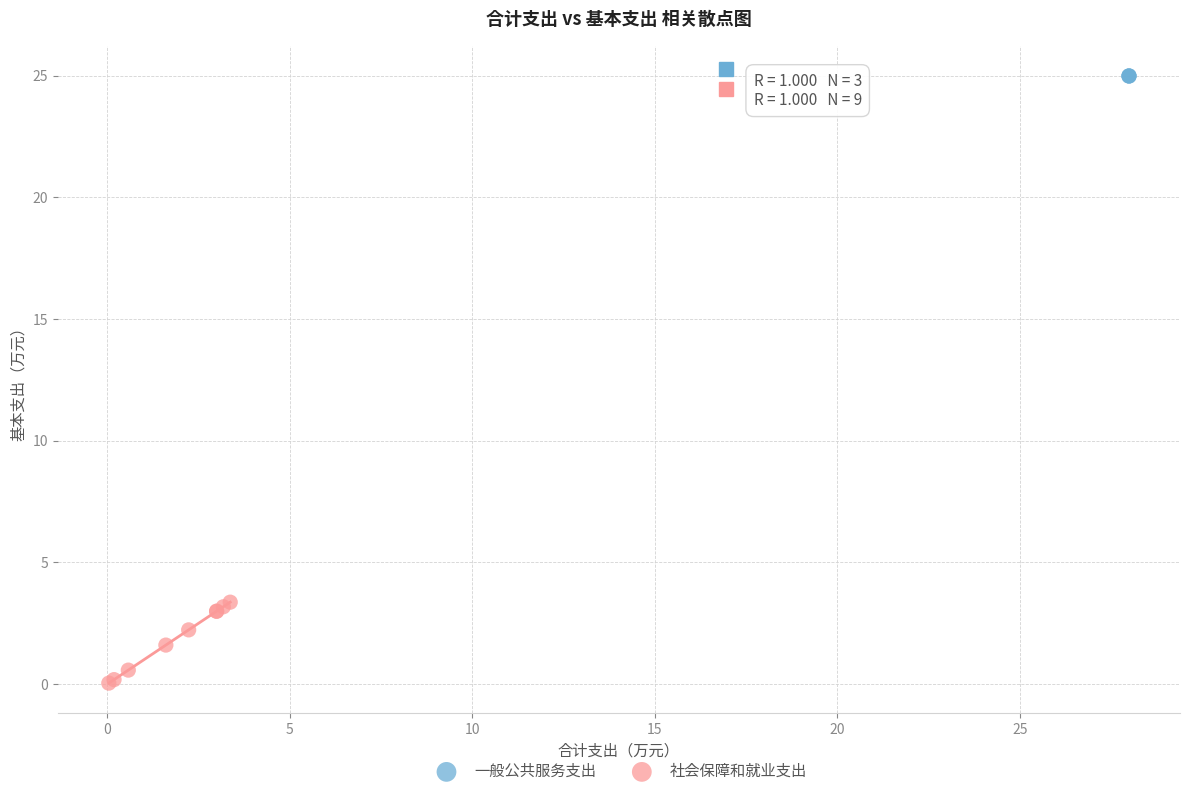

Which series reaches the maximum Y coordinate?

一般公共服务支出